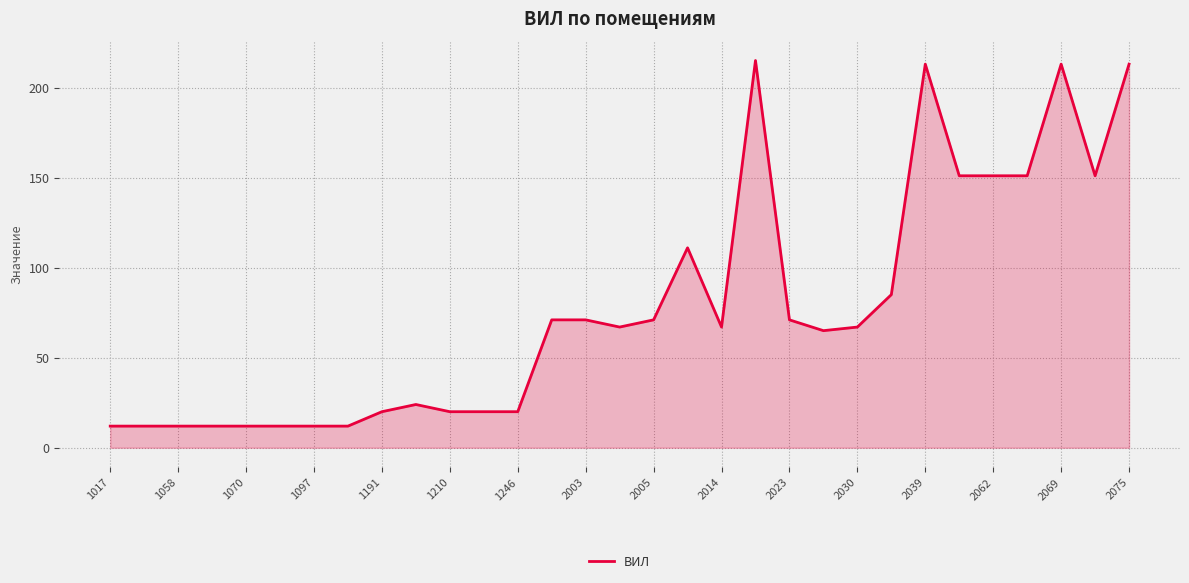

What is the minimum value shown in the chart?

12